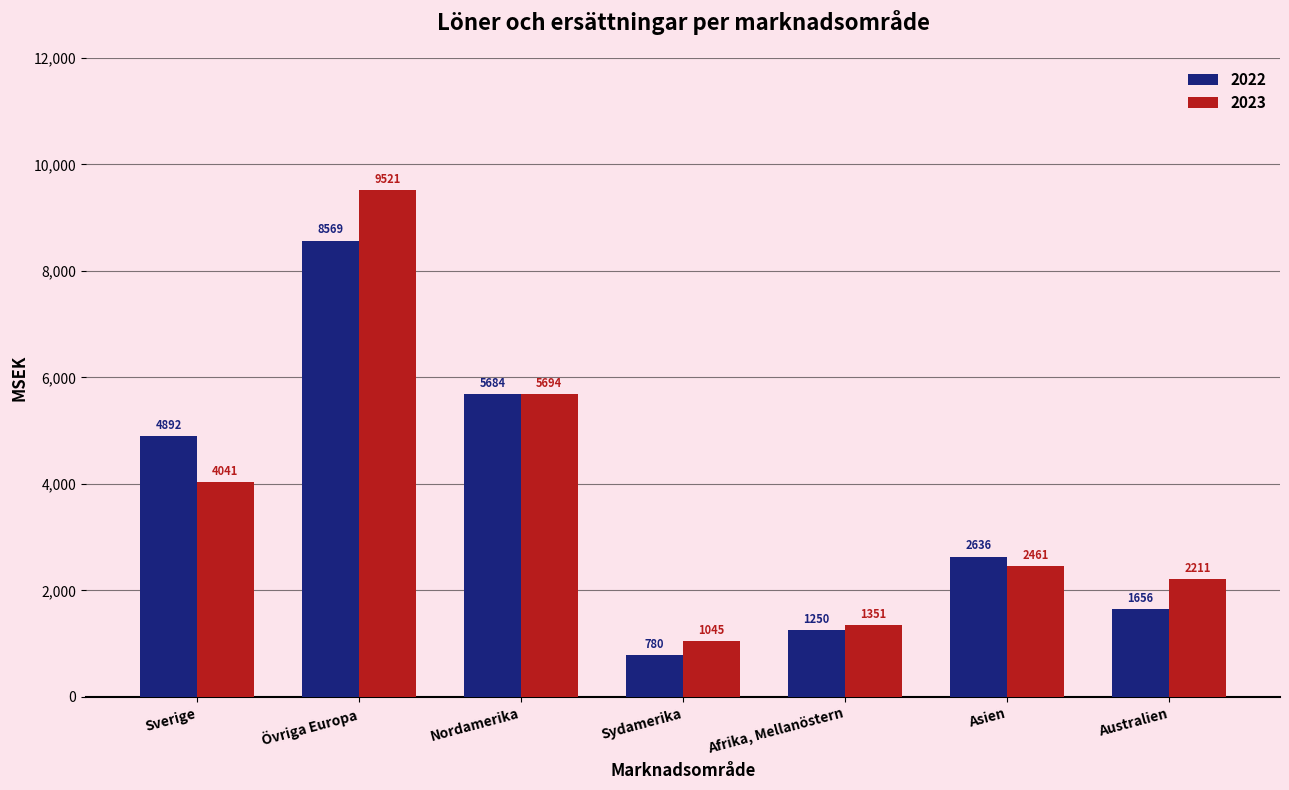

At which label does 2023 reach its minimum?

Sydamerika